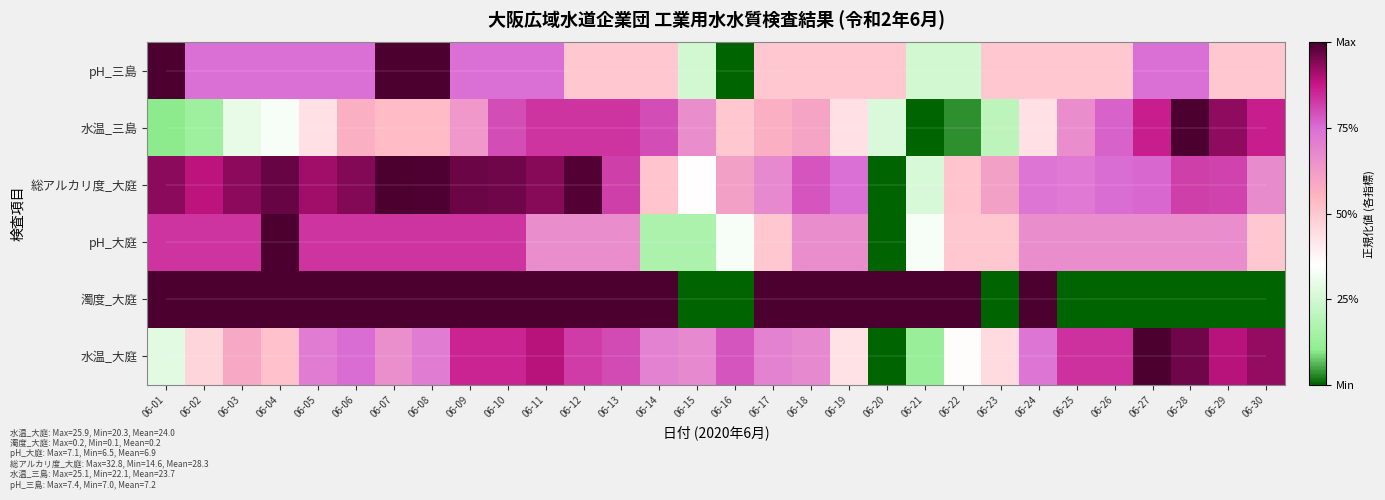

Which series has the largest total across all categories?

総アルカリ度_大庭